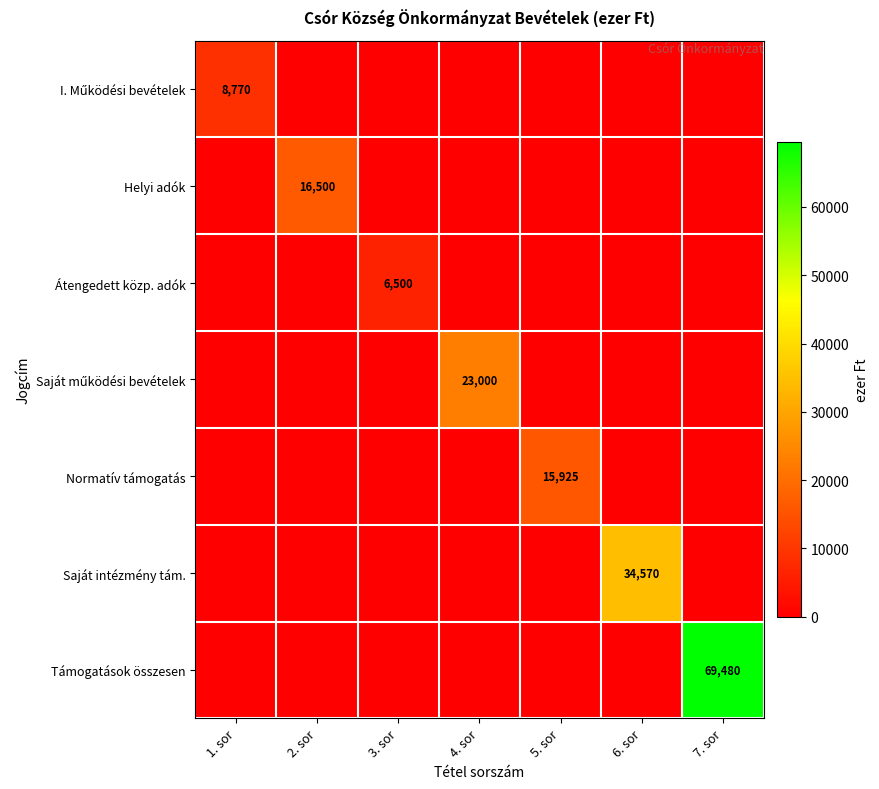

Is it true that Átengedett közp. adók equals 6500 at 3. sor?

True